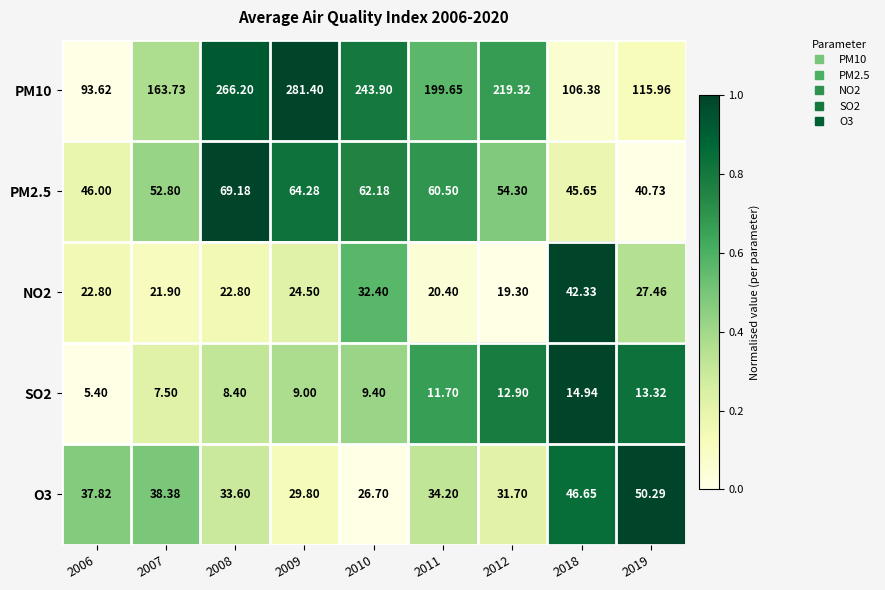

Between 2018 and 2019, which series saw the biggest shift?

NO2